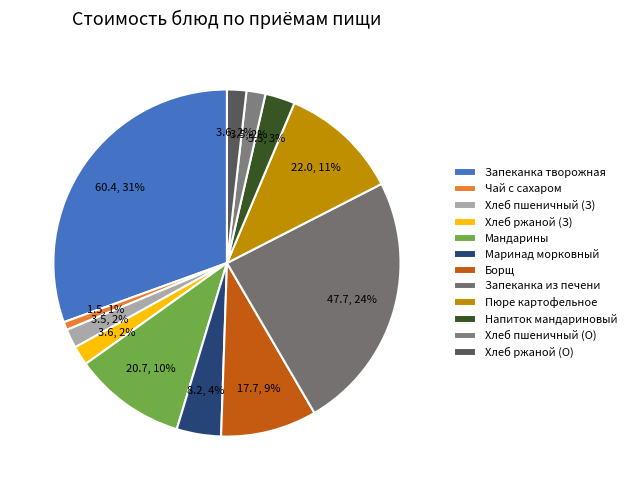

Which category has the smallest portion of the pie?

Чай с сахаром